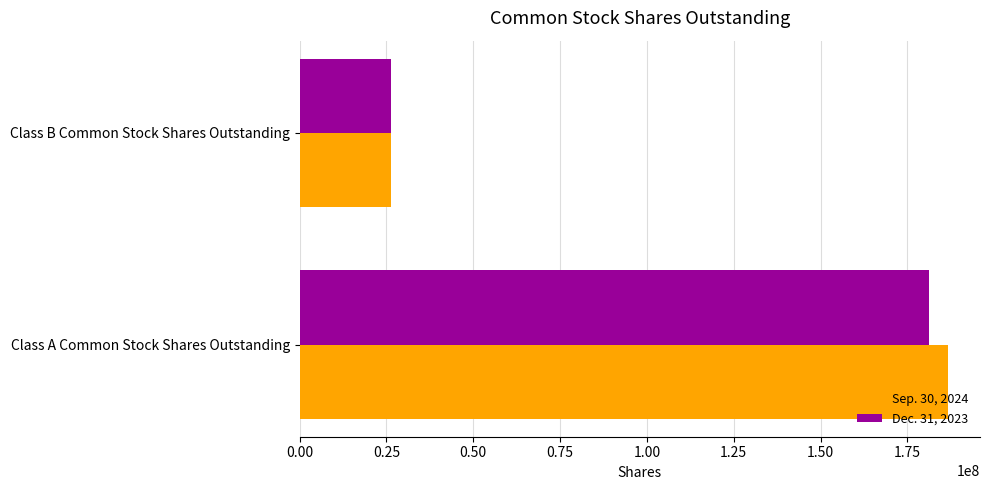

The Dec. 31, 2023 series shows 26426937 at Class B Common Stock Shares Outstanding. True or false?

True